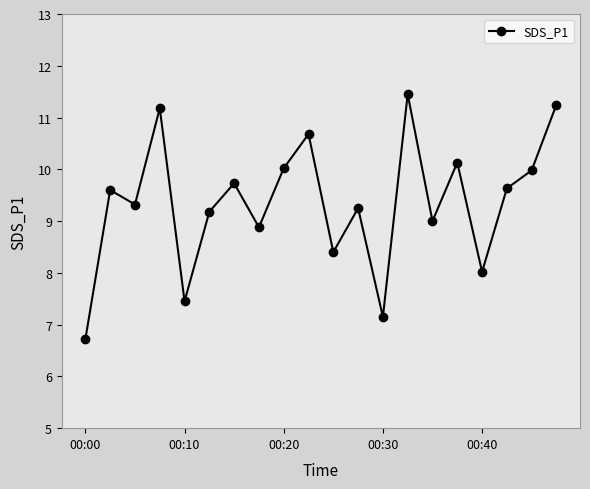

What is the difference between the maximum and minimum values?

4.7